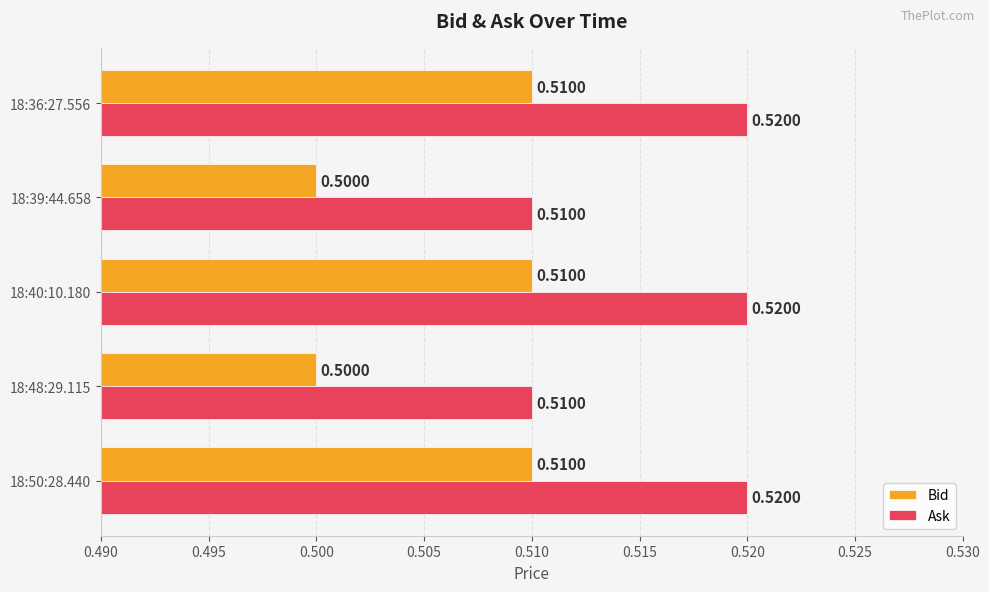

What is the average value of the Bid series?

0.5